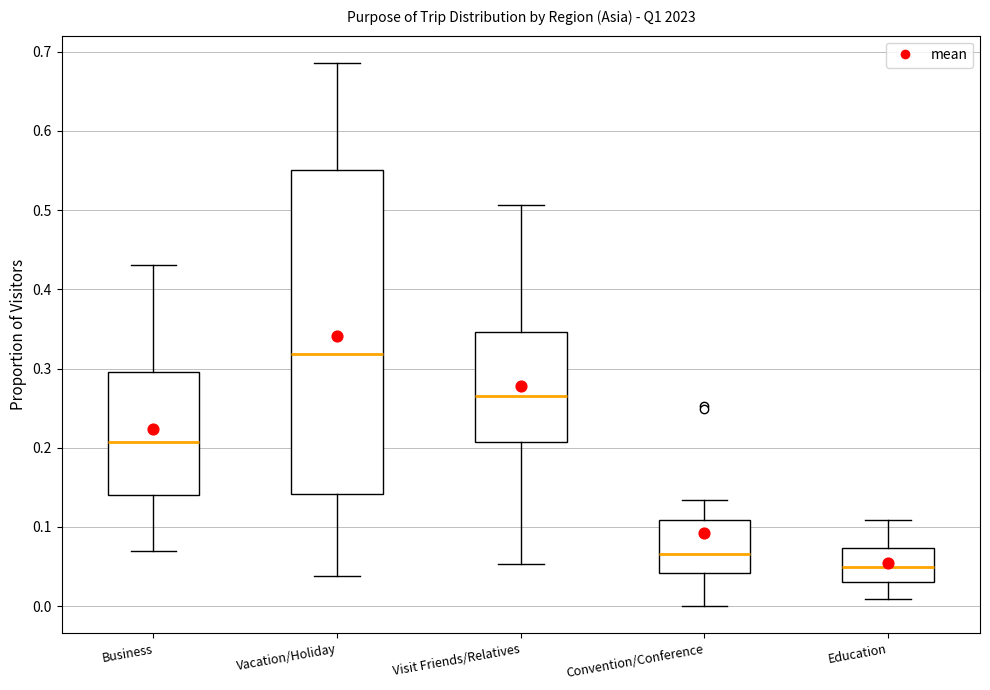

Which box is the tallest, from its lower edge to its upper edge?

Vacation/Holiday